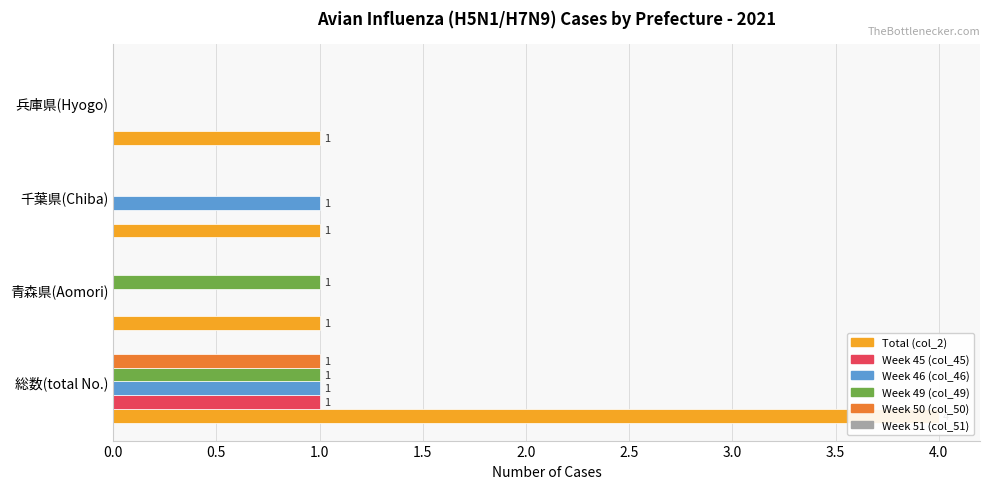

What is the value of the Total (col_2) bar at the 1st from the left?

4.0